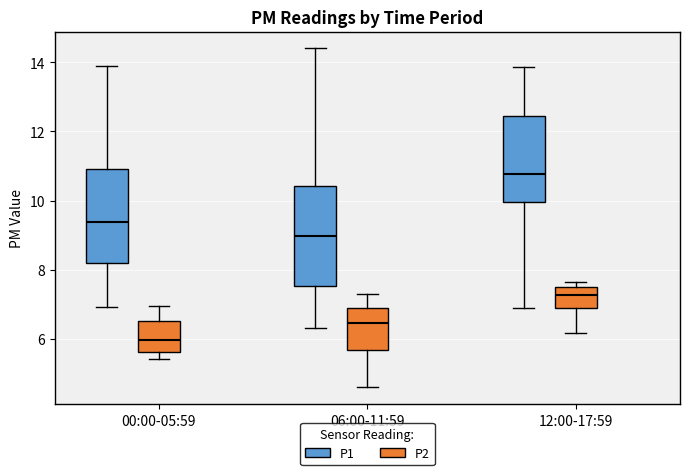

Where does the lower whisker of the box for 06:00-11:59 (P1) end on the y-axis? The values are not printed on the chart, so give them approximately, as read against the axis.

6.4